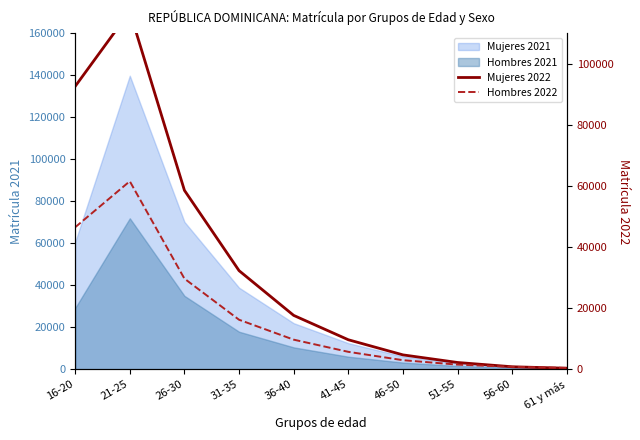

Which series has the largest total across all categories?

Mujeres 2022